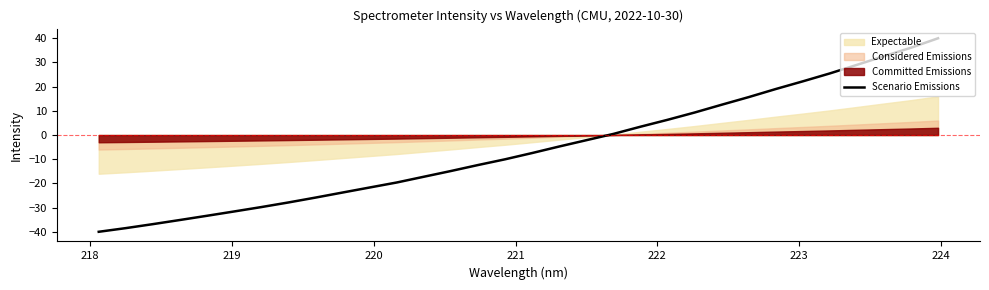

What is the minimum value for Scenario Emissions?

-40.0